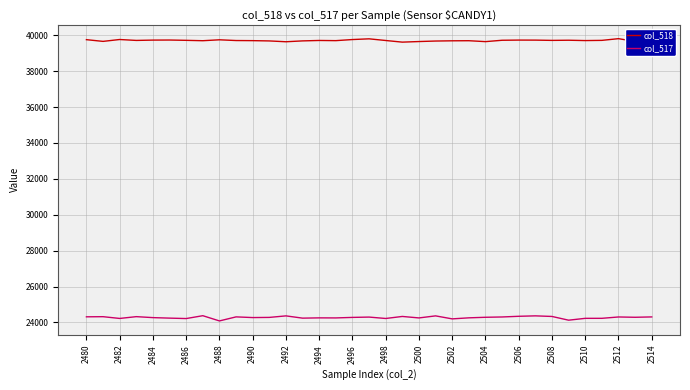

What is the highest value of the col_517 series?

24375